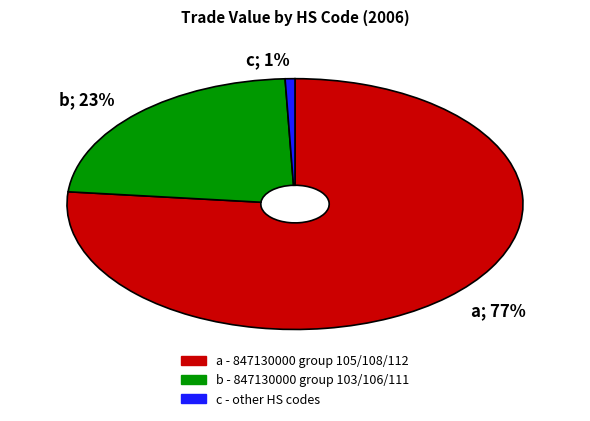

Is there any slice that represents more than half of the pie?

Yes